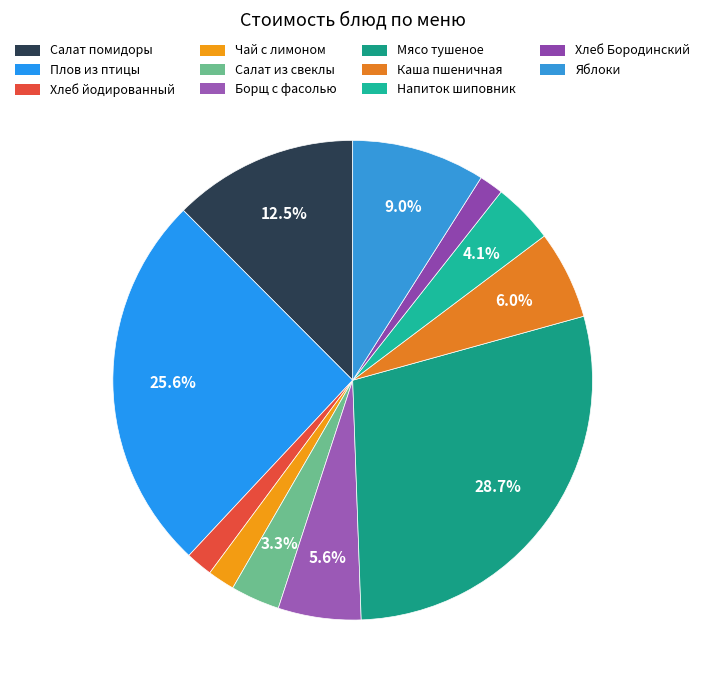

Does any single category account for the majority?

No